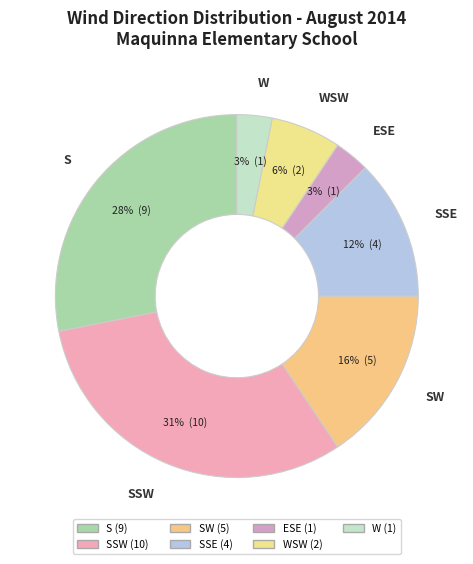

How many segments does this pie chart have?

7